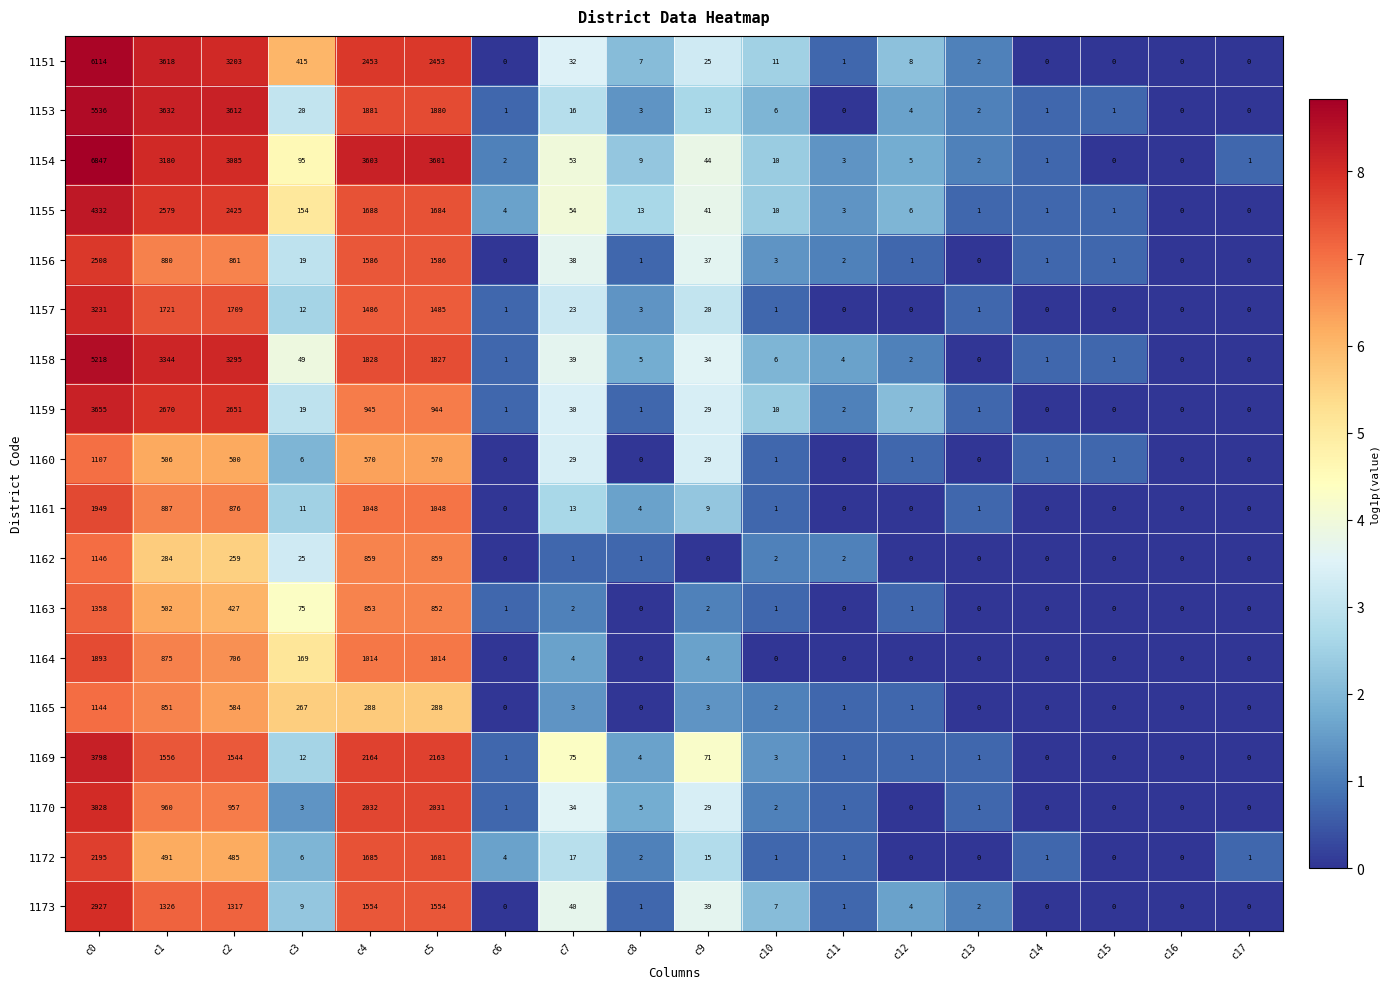

Rank the series by their maximum value, from lowest to highest.

1160, 1165, 1162, 1163, 1164, 1161, 1172, 1156, 1173, 1170, 1157, 1159, 1169, 1155, 1158, 1153, 1151, 1154